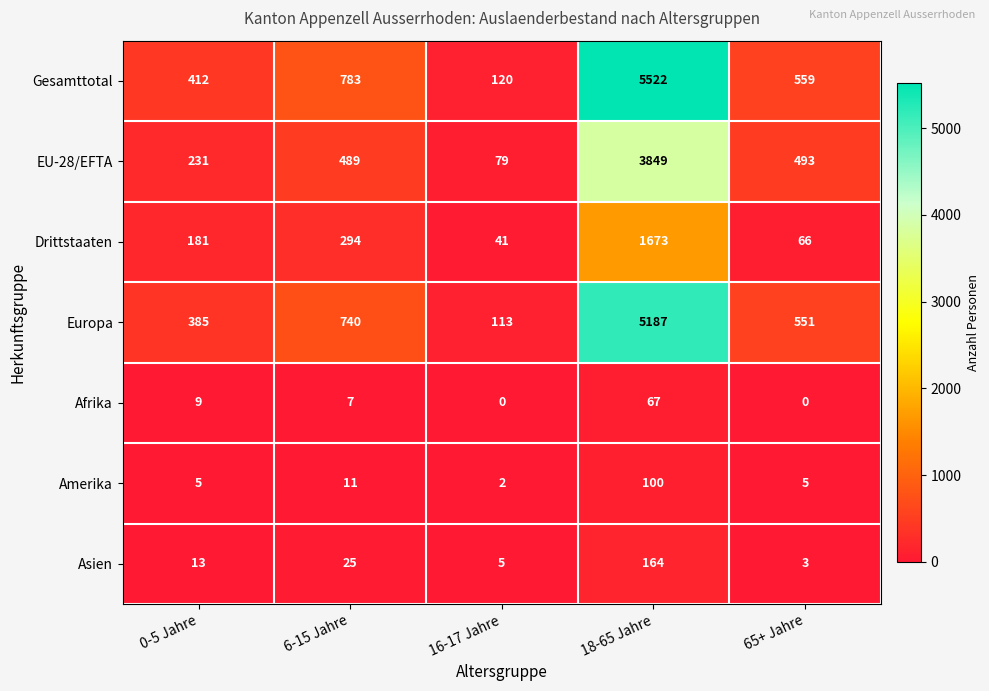

Which category has the highest value across all series?

18-65 Jahre